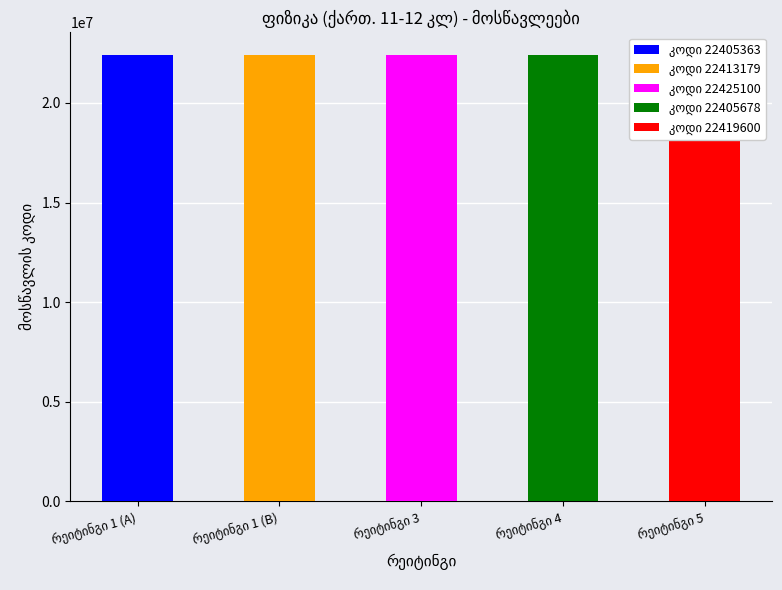

Are the bars grouped side by side (vs. stacked)?

No